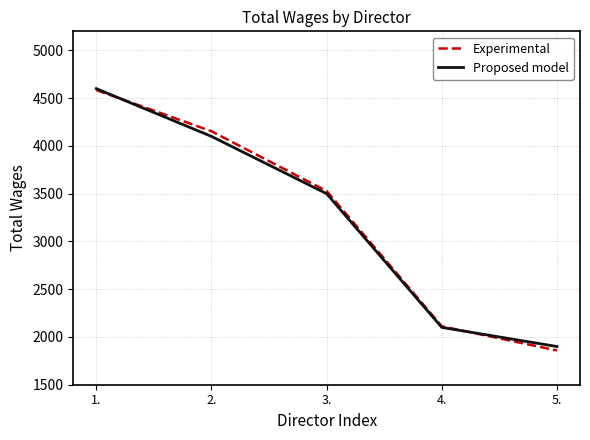

Rank the categories by Experimental value from lowest to highest.

5., 4., 3., 2., 1.